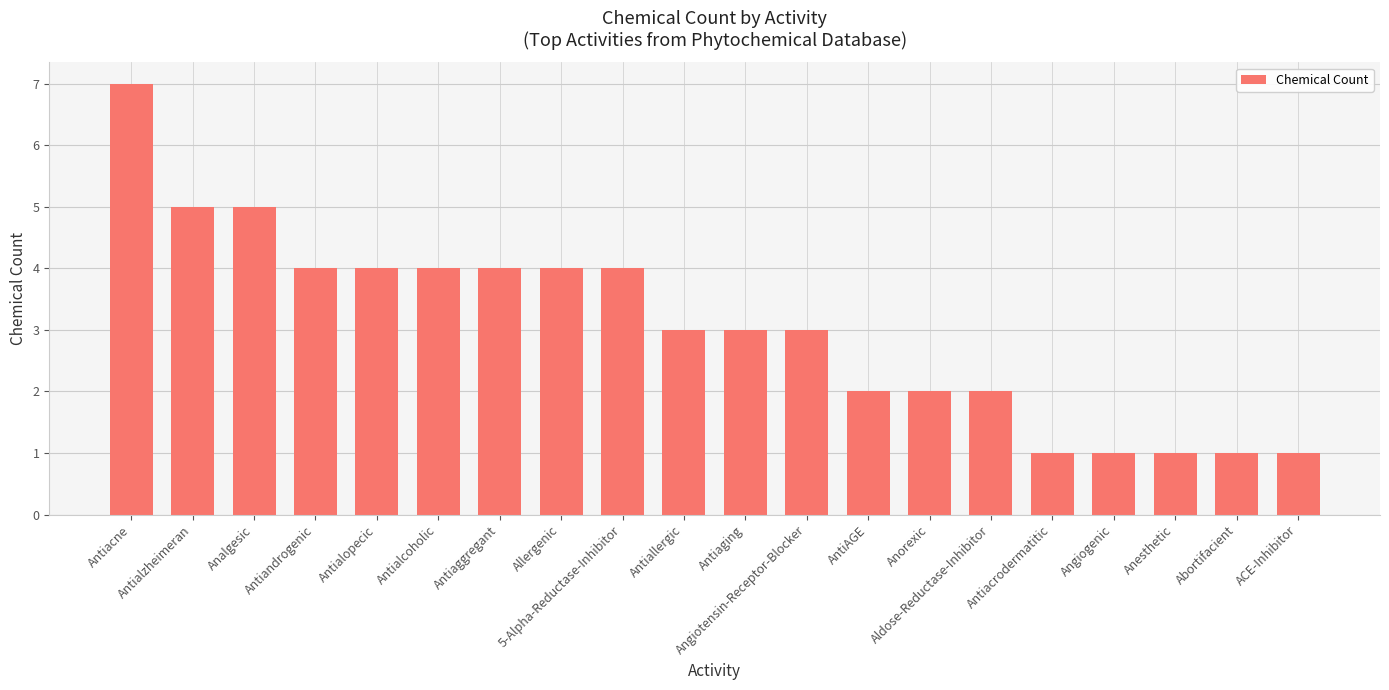

What is the change in value from Analgesic to Angiogenic?

-4